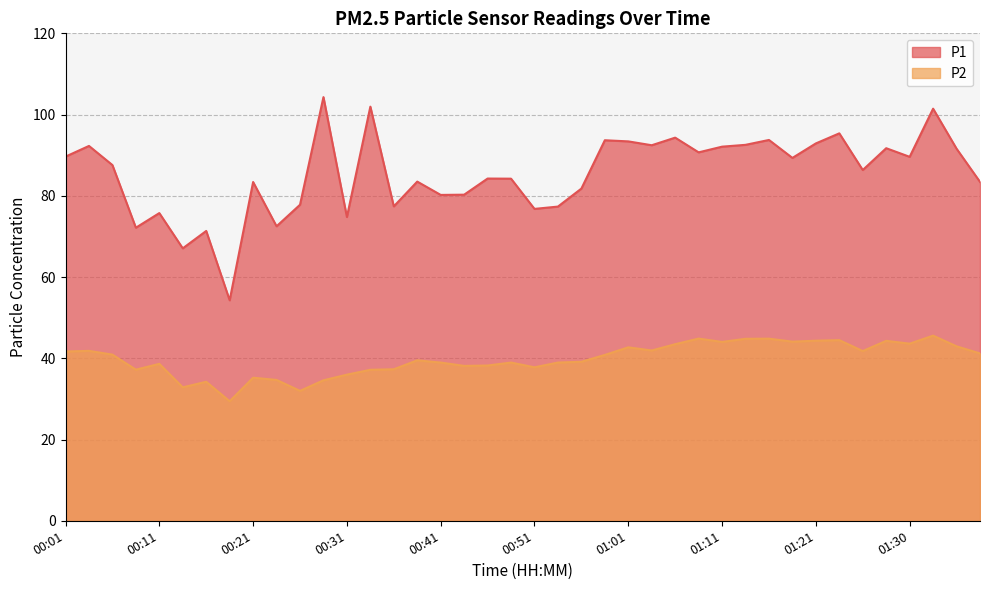

The value of P2 at 00:44 is 38.1. True or false?

True